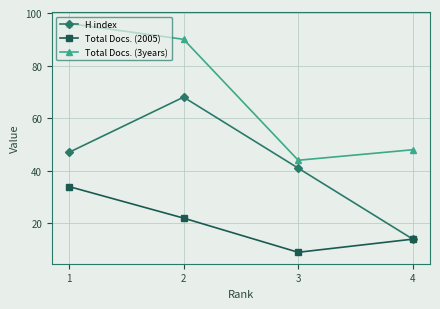

List the series in order of their peak value, highest first.

Total Docs. (3years), H index, Total Docs. (2005)